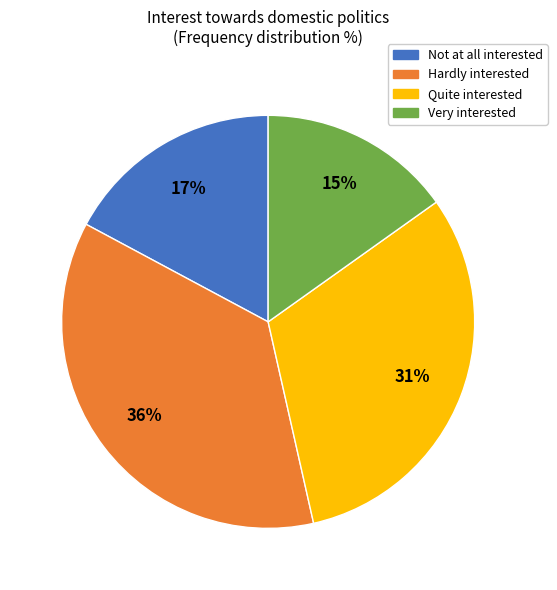

Is there any slice that represents more than half of the pie?

No